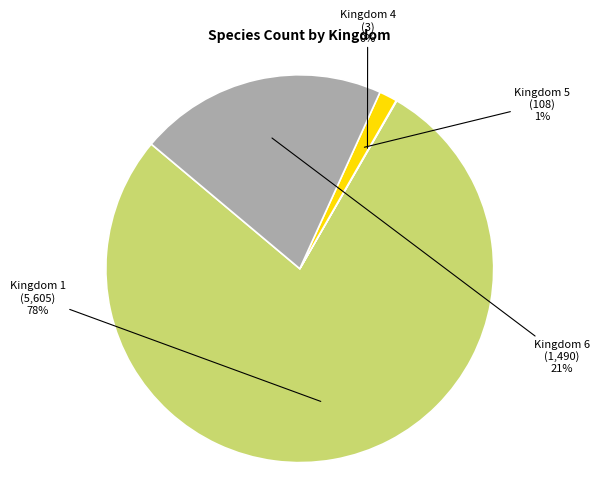

To the nearest percent, what is the average slice percentage?

25%